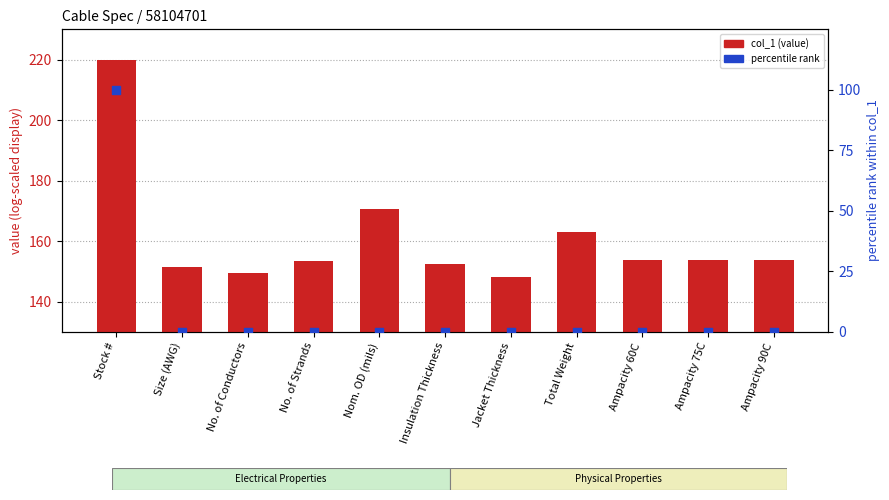

At which category is the sum across all series the highest?

Stock #